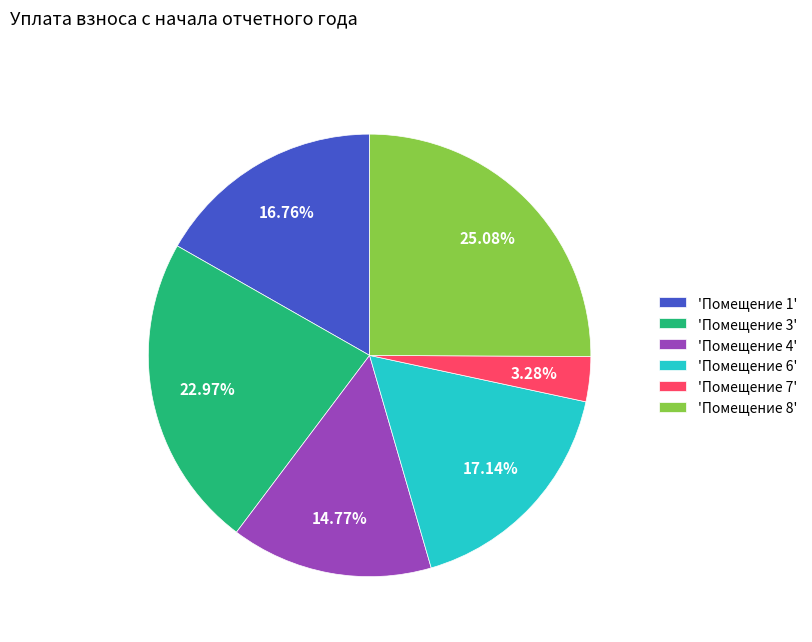

How many segments does this pie chart have?

6